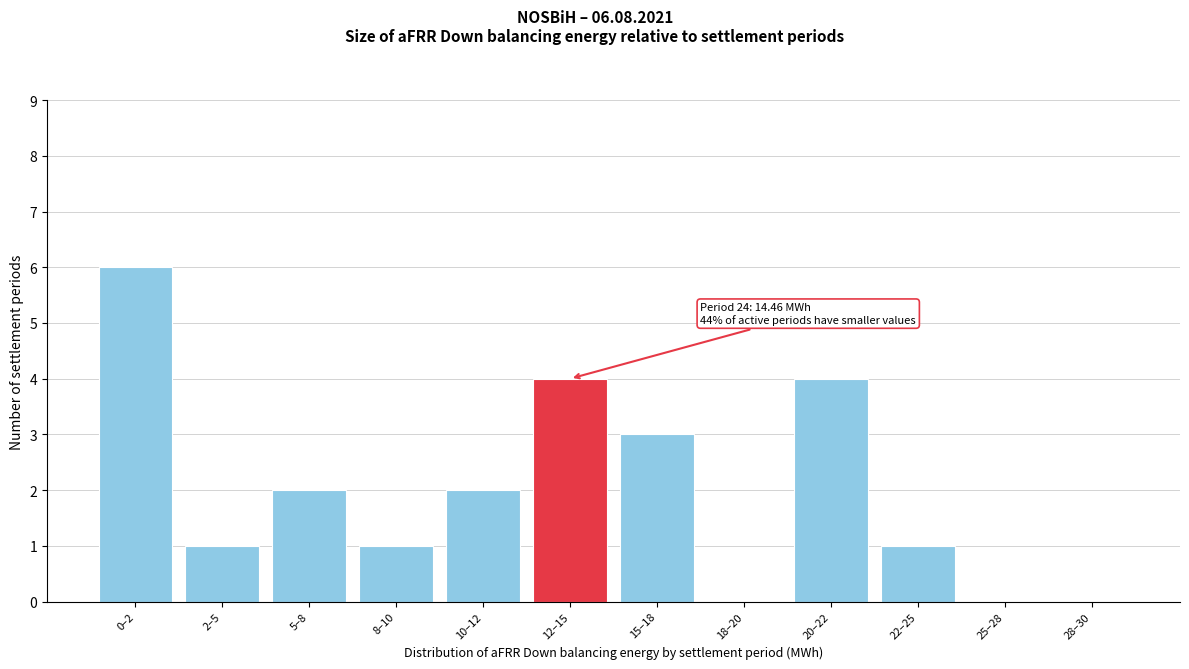

Reading left to right, what are all the values shown in this chart?

0–2=6	2–5=1	5–8=2	8–10=1	10–12=2	12–15=4	15–18=3	18–20=0	20–22=4	22–25=1	25–28=0	28–30=0